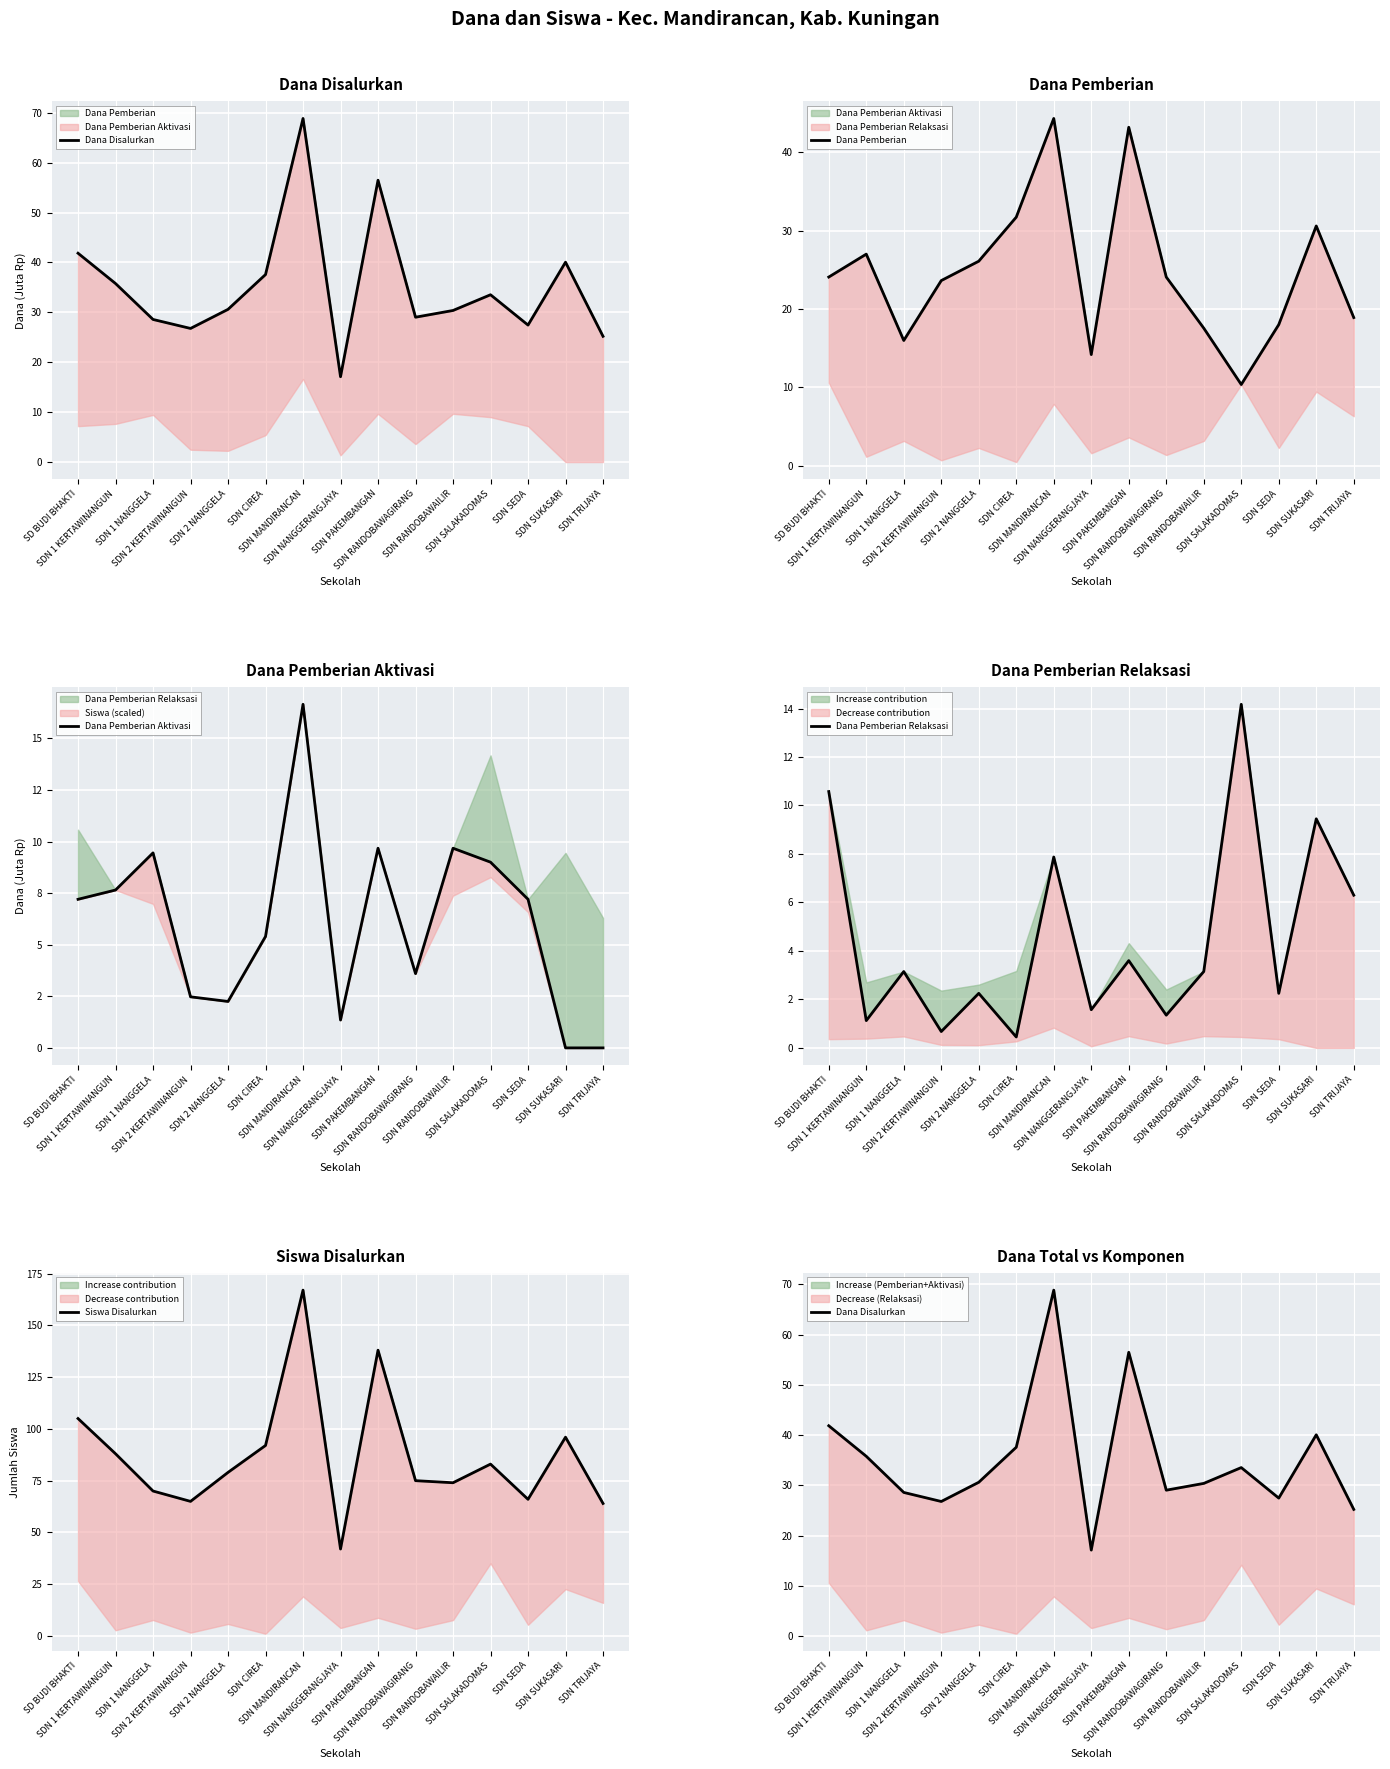

Which series has the widest spread of values?

Siswa Disalurkan